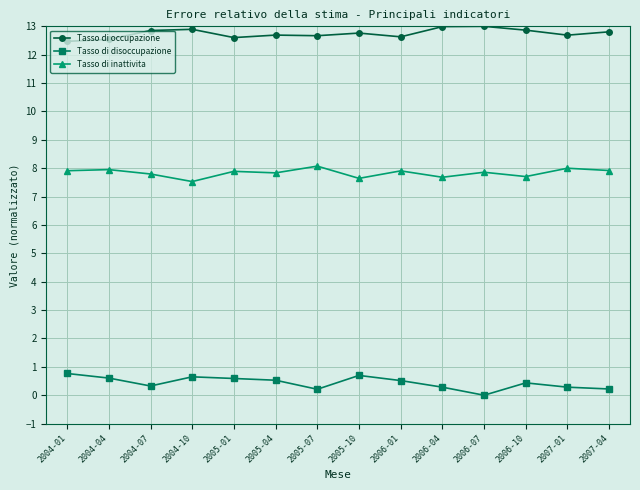

True or false: Tasso di inattivita and Tasso di disoccupazione cross at least once.

False